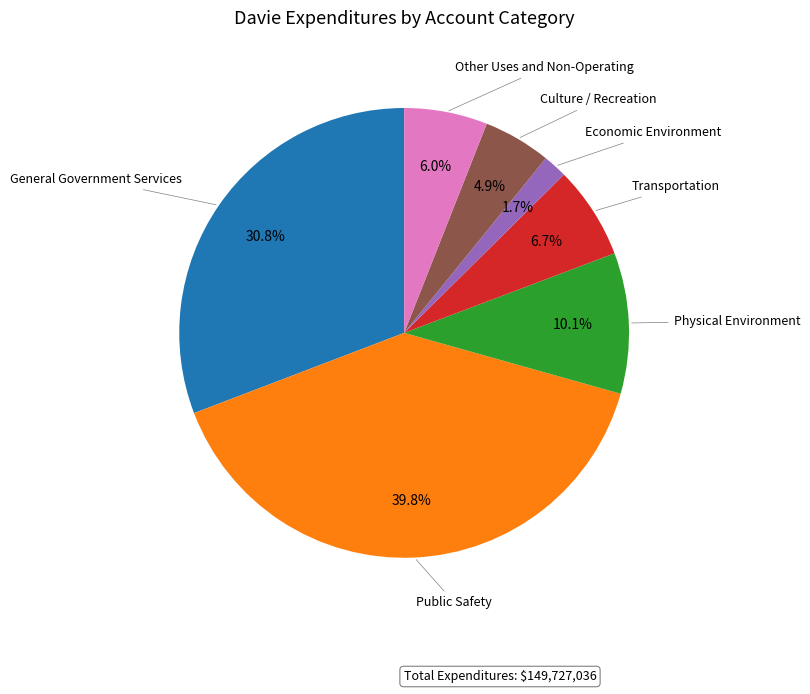

How many slices are in this pie chart?

7